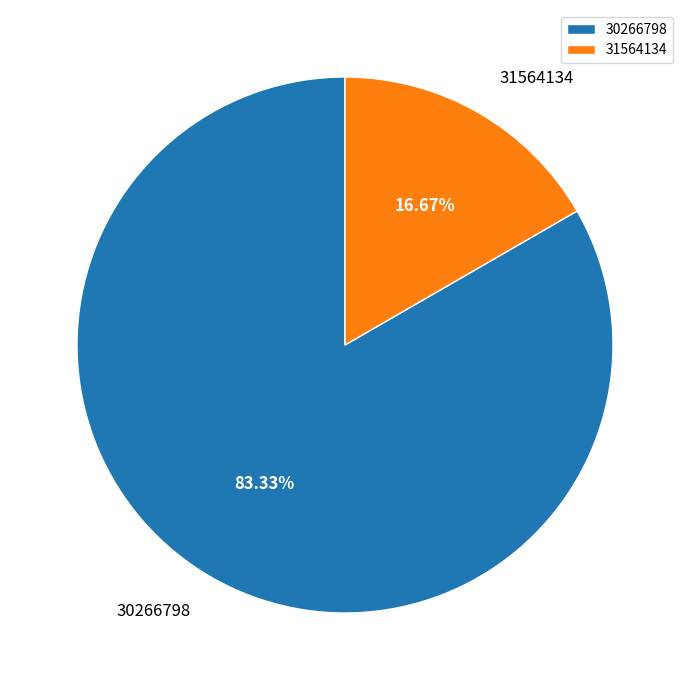

Rank the categories by value from lowest to highest.

31564134, 30266798